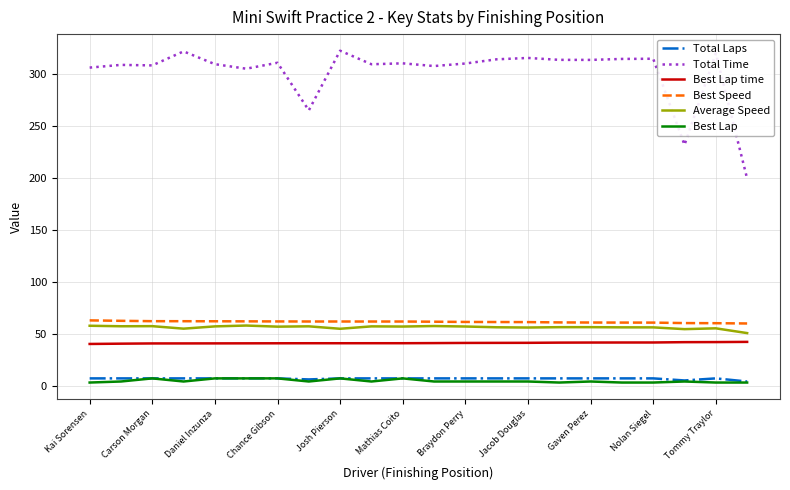

What is the highest value of the Total Time series?

322.3